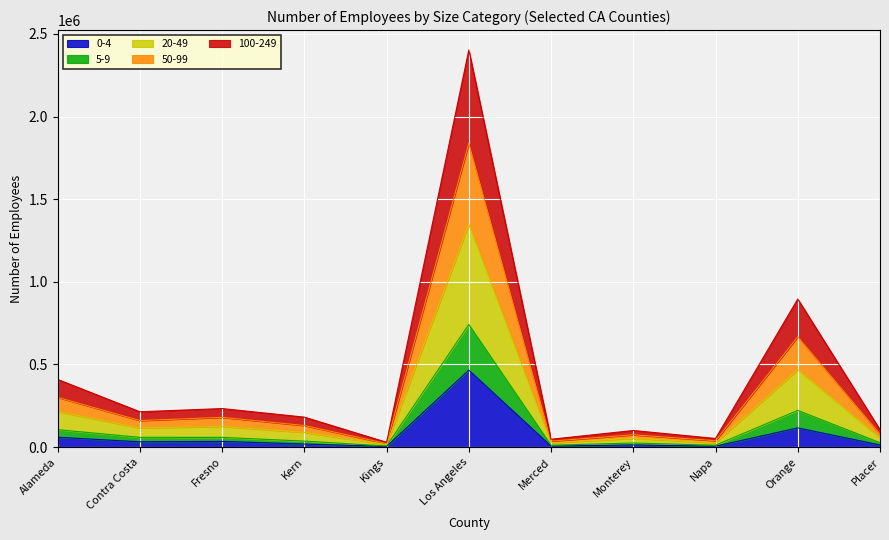

Which category has the lowest value in the 0-4 series?

Kings